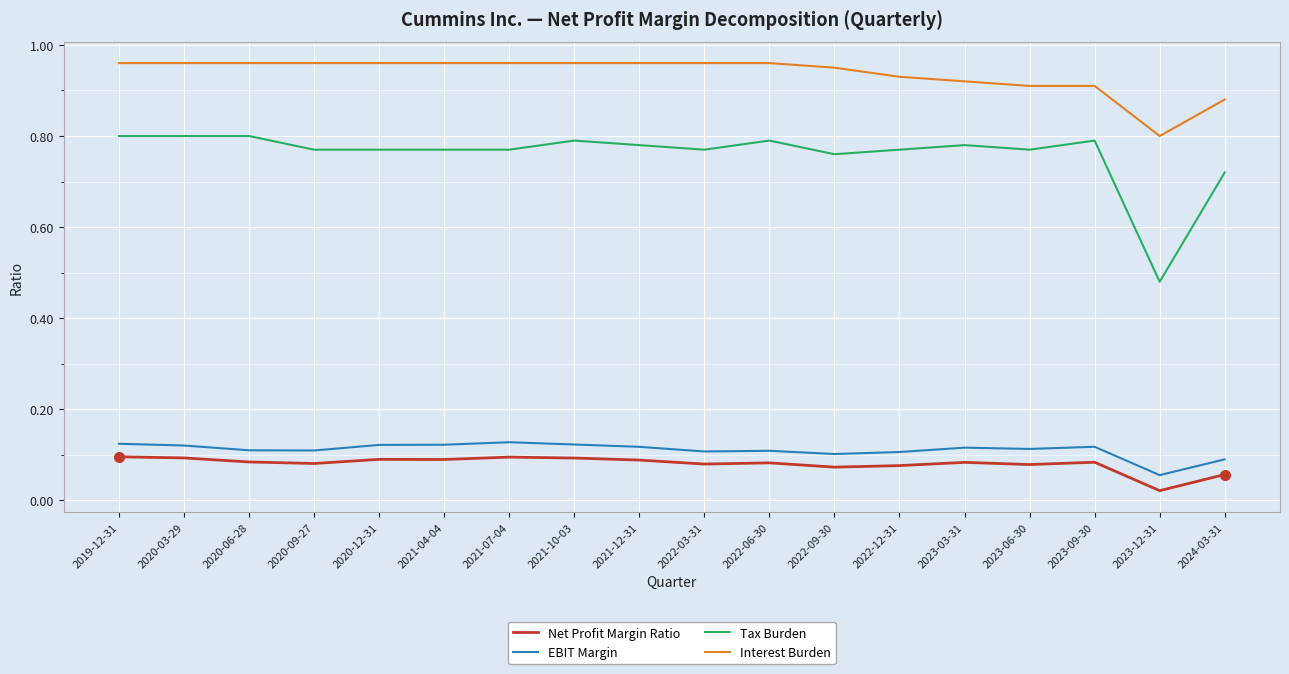

Is the value of Interest Burden at 2020-12-31 greater than the value of EBIT Margin at 2020-06-28?

Yes